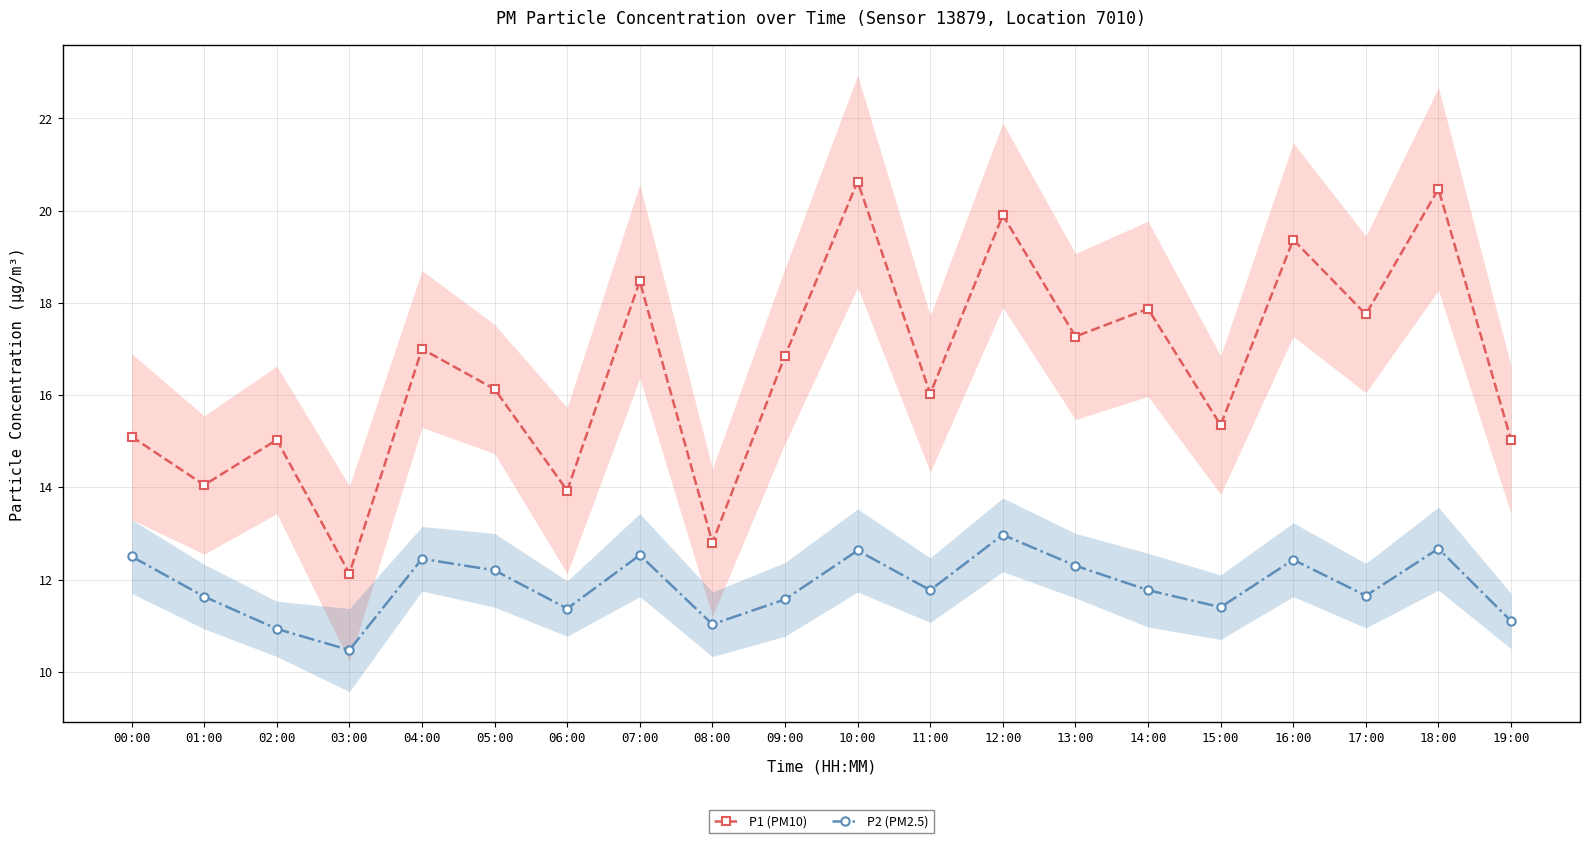

What is the spread (max minus min) of values at 16:00?

6.9